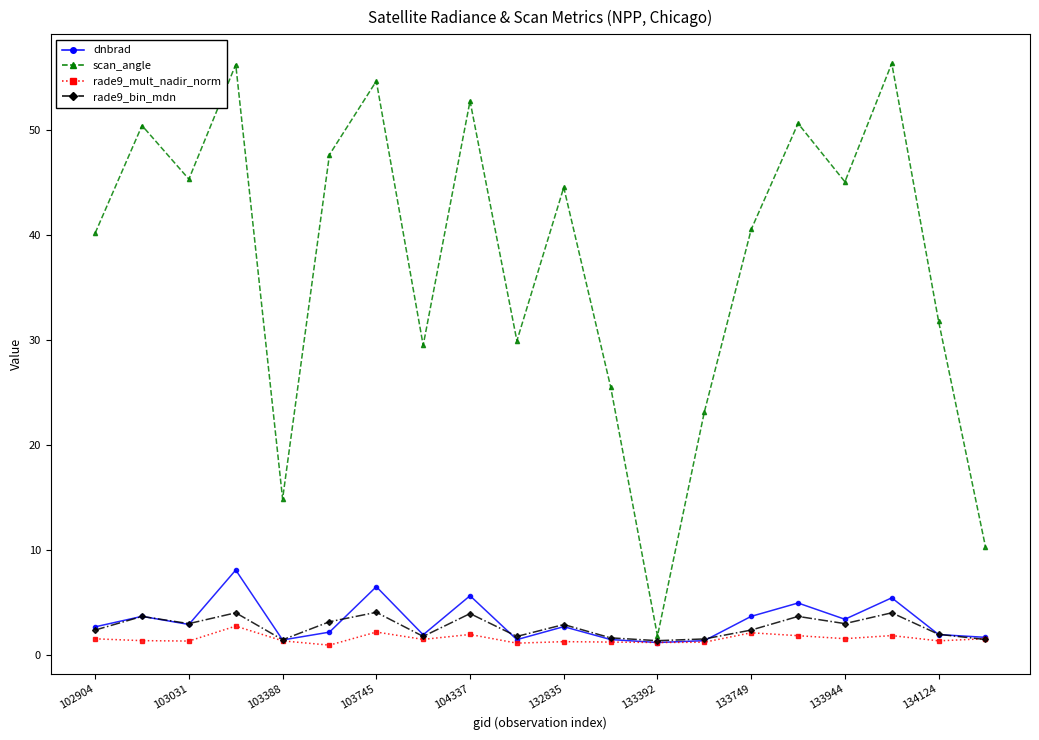

Which series has the largest total across all categories?

scan_angle